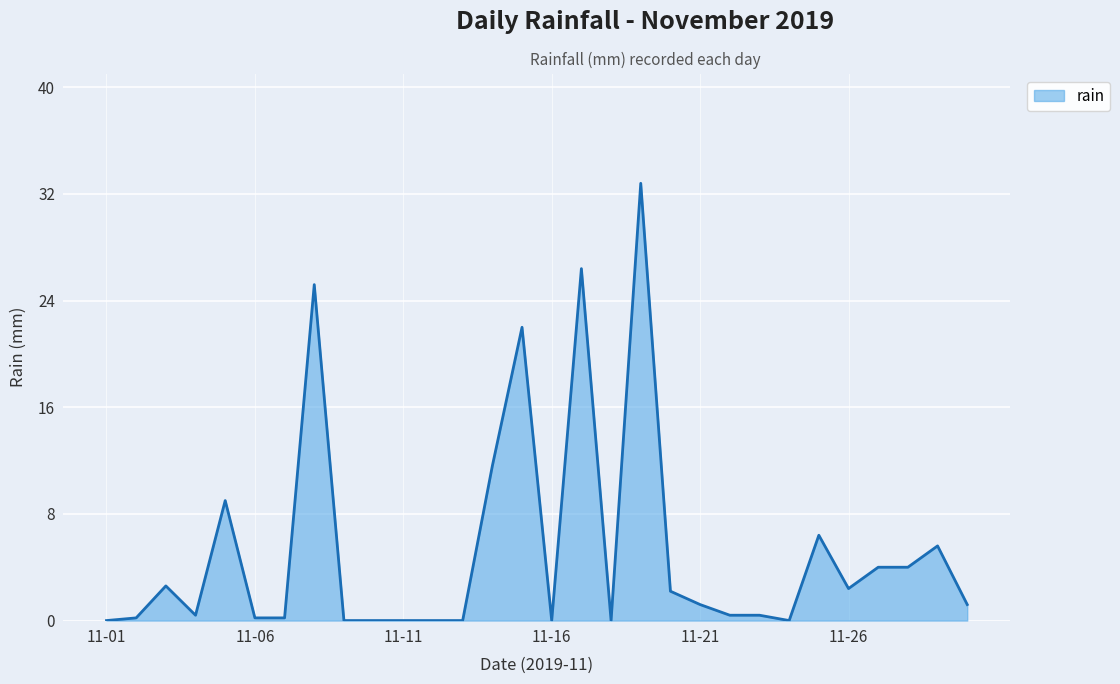

What is the difference between the maximum and minimum values?

32.8